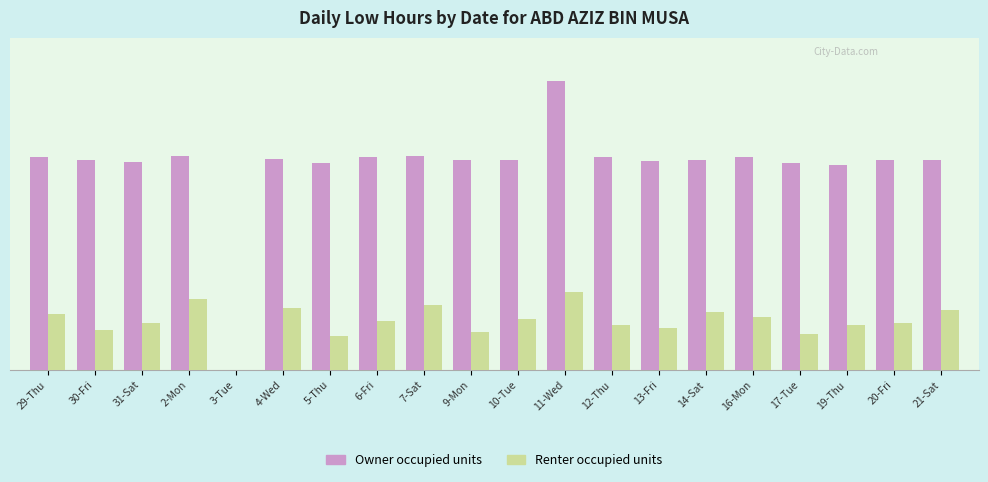

What is the total value across all series at 5-Thu?

10.8